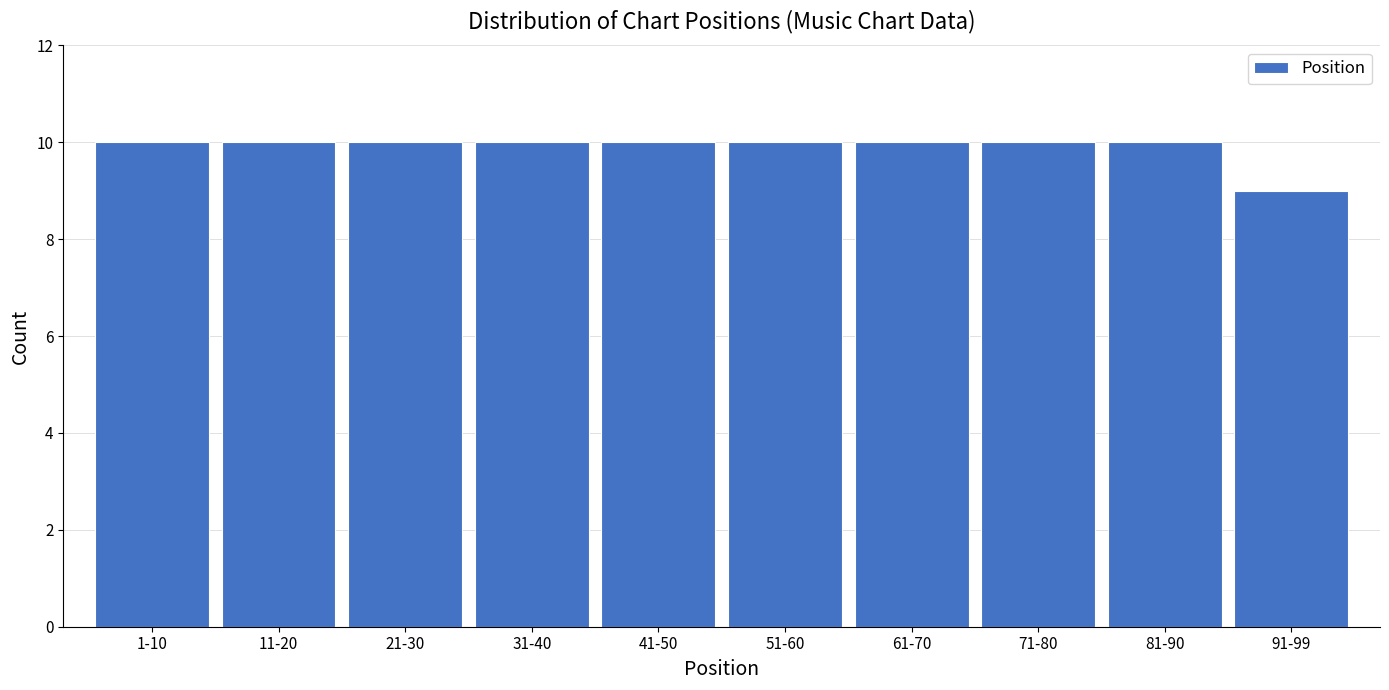

Reading left to right, list all the values displayed in this chart.

10	10	10	10	10	10	10	10	10	9